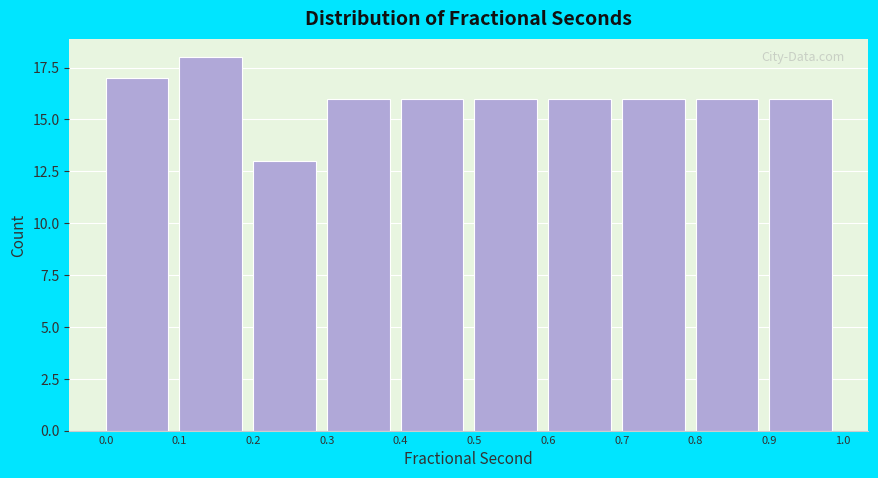

Reading right to left, list all the values displayed in this chart.

0.9=16	0.8=16	0.7=16	0.6=16	0.5=16	0.4=16	0.3=16	0.2=13	0.1=18	0.0=17